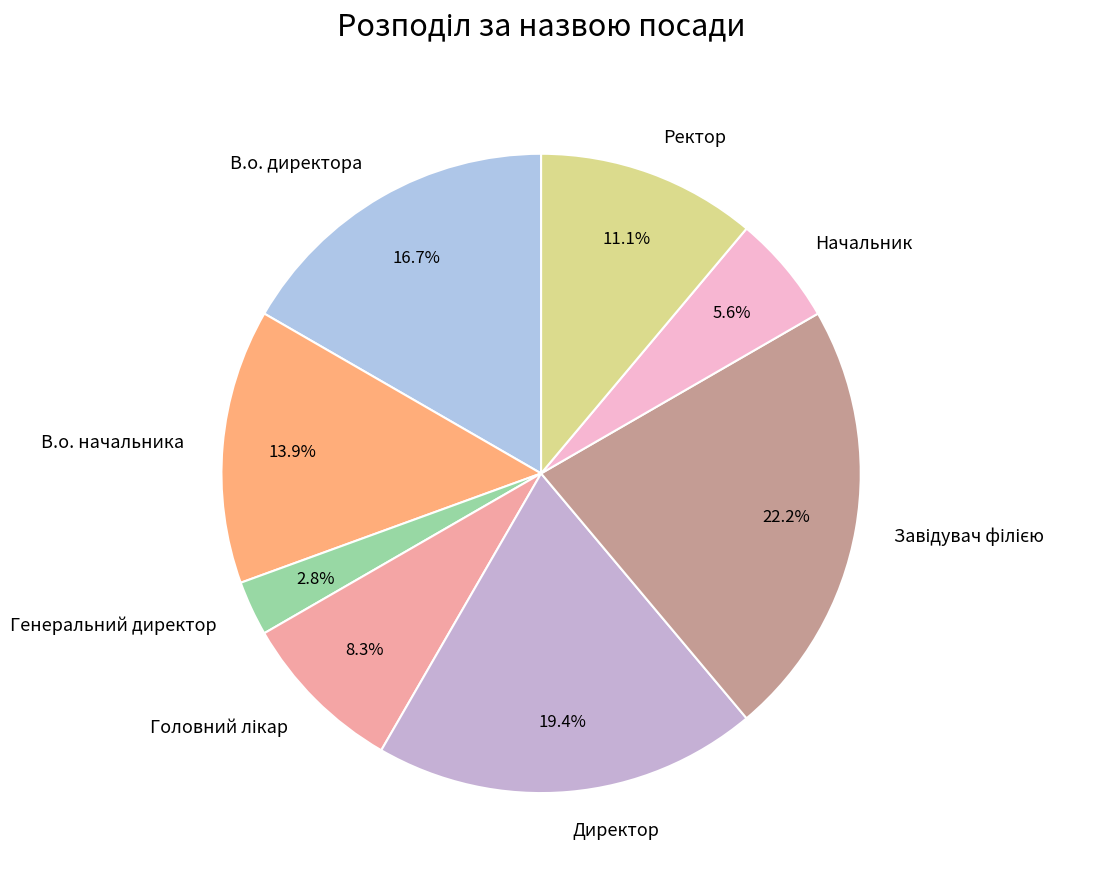

How many slices are in this pie chart?

8